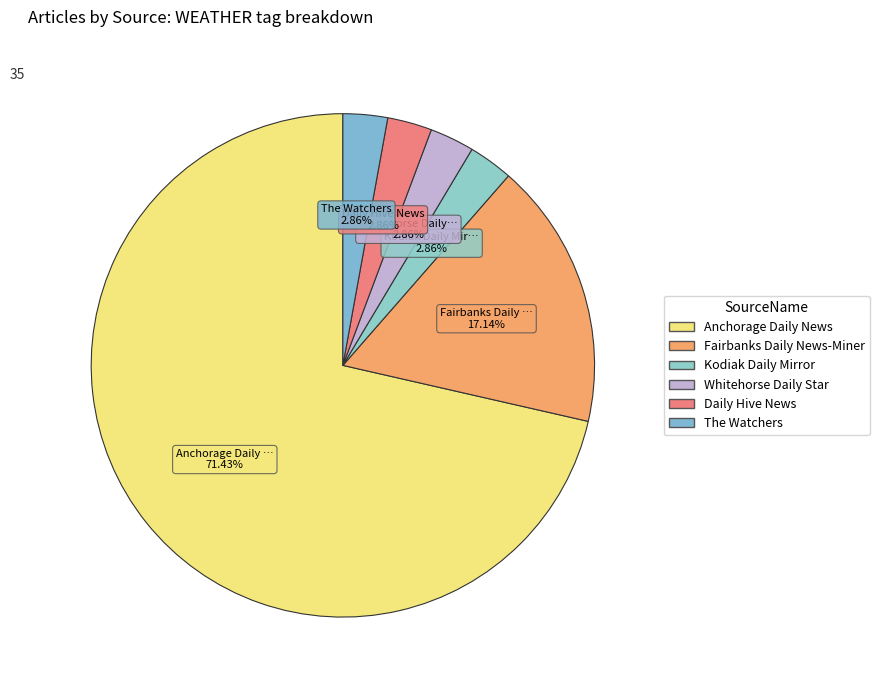

Count the number of slices in the pie.

6